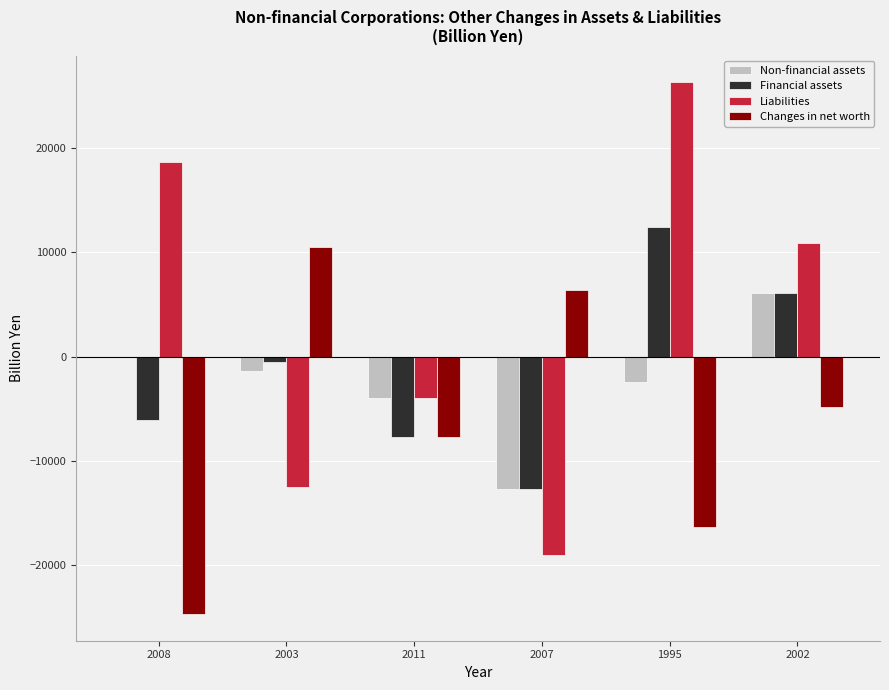

What are all the series names shown in the legend?

Non-financial assets, Financial assets, Liabilities, Changes in net worth